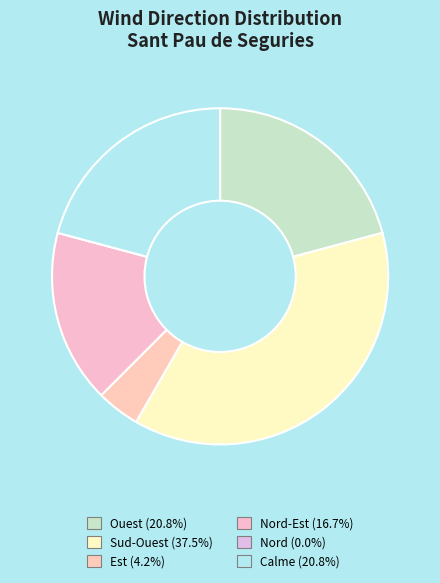

To the nearest percent, what is the average slice percentage?

17%